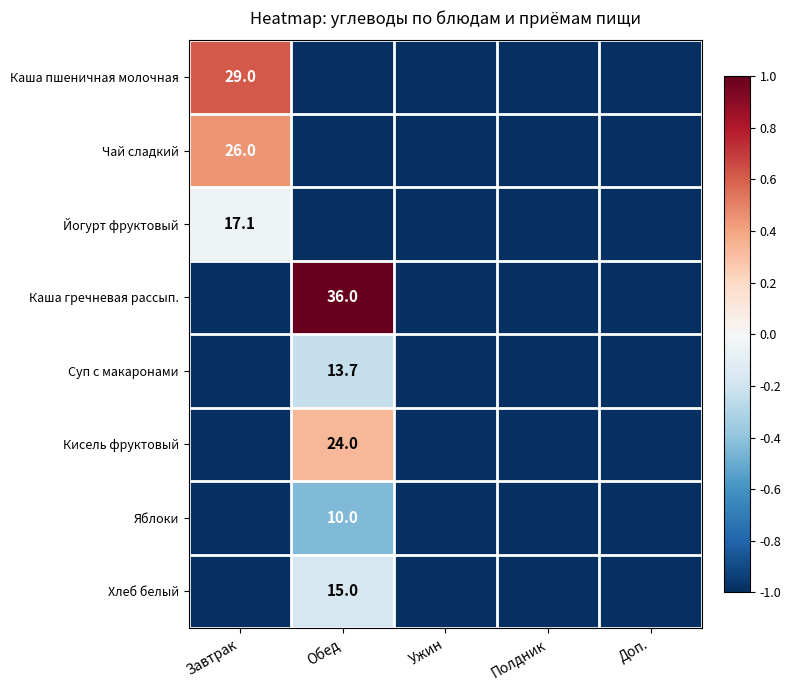

Between Обед and Полдник, which series saw the biggest shift?

Каша гречневая рассып.